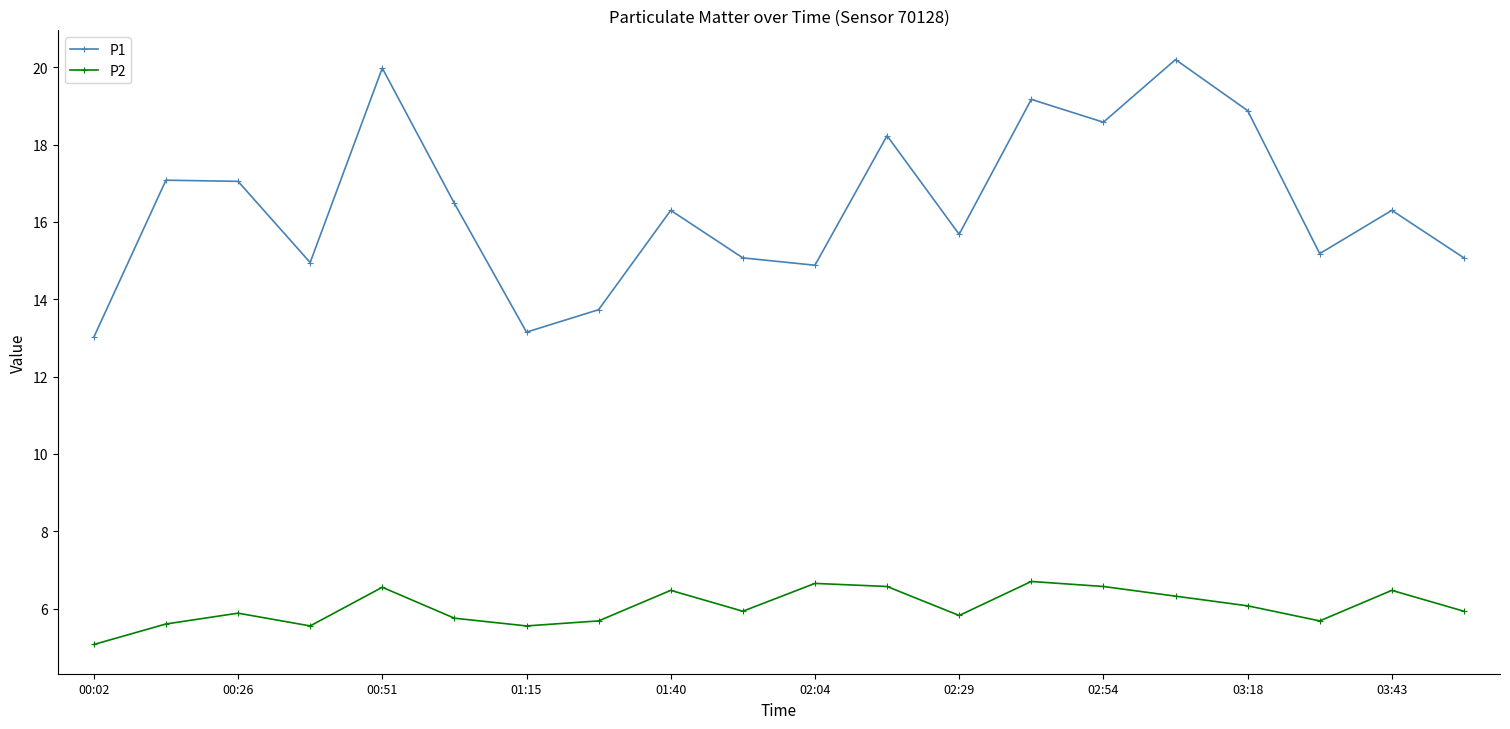

What is the sum of all P2 values?

120.8